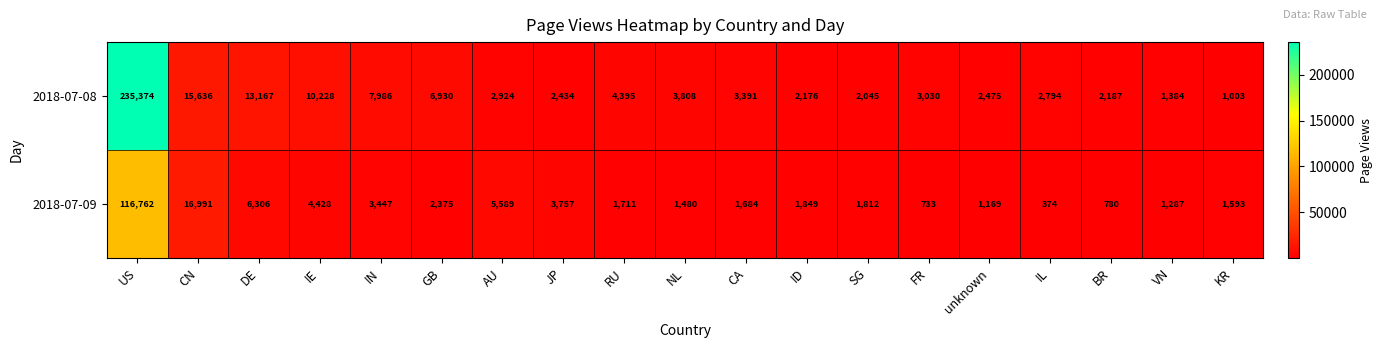

Which category has the highest value across all series?

US